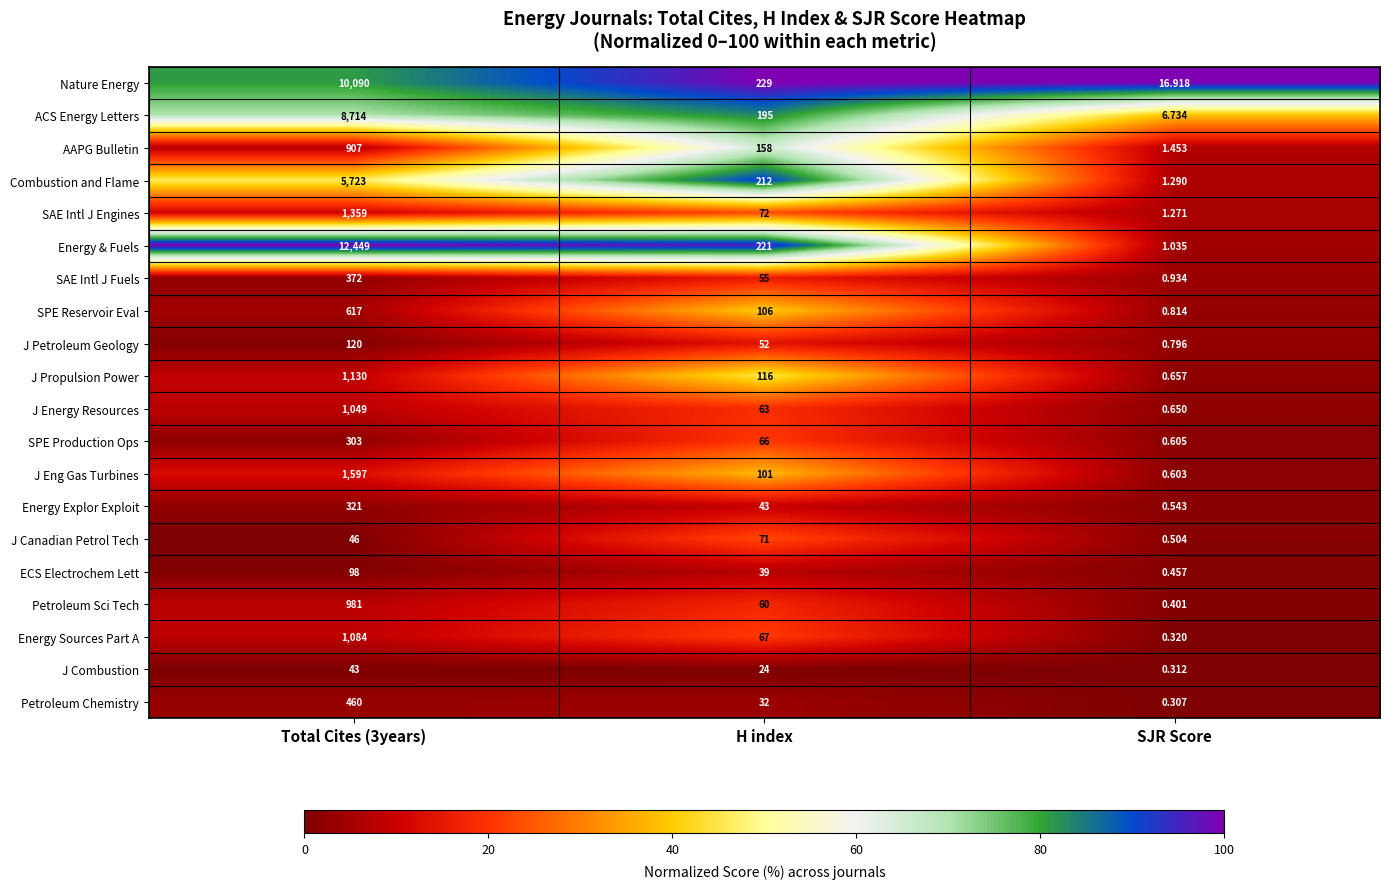

Where is Energy & Fuels nearest to the value 6225?

H index